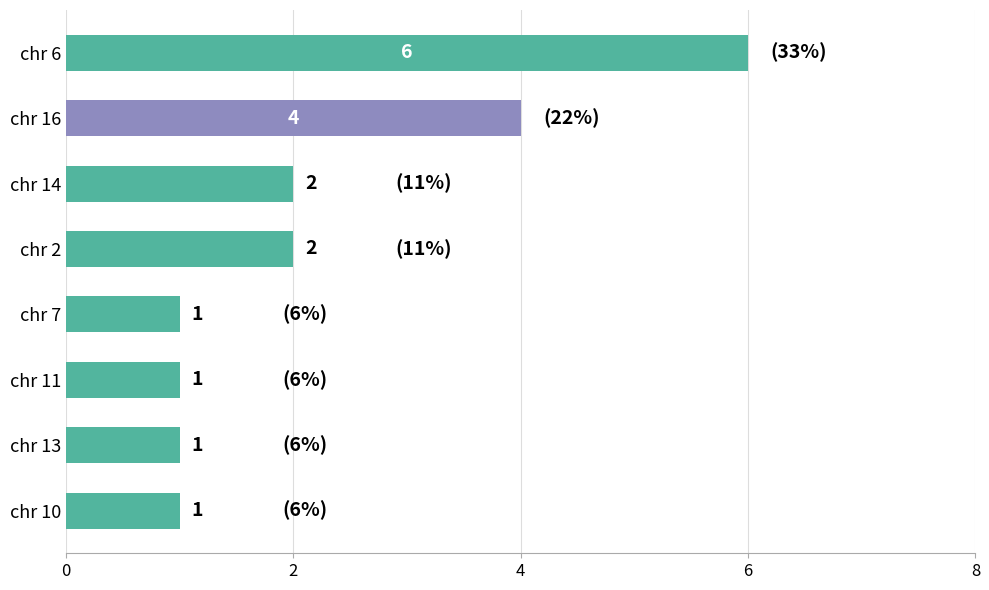

What is the sum of all values?

18